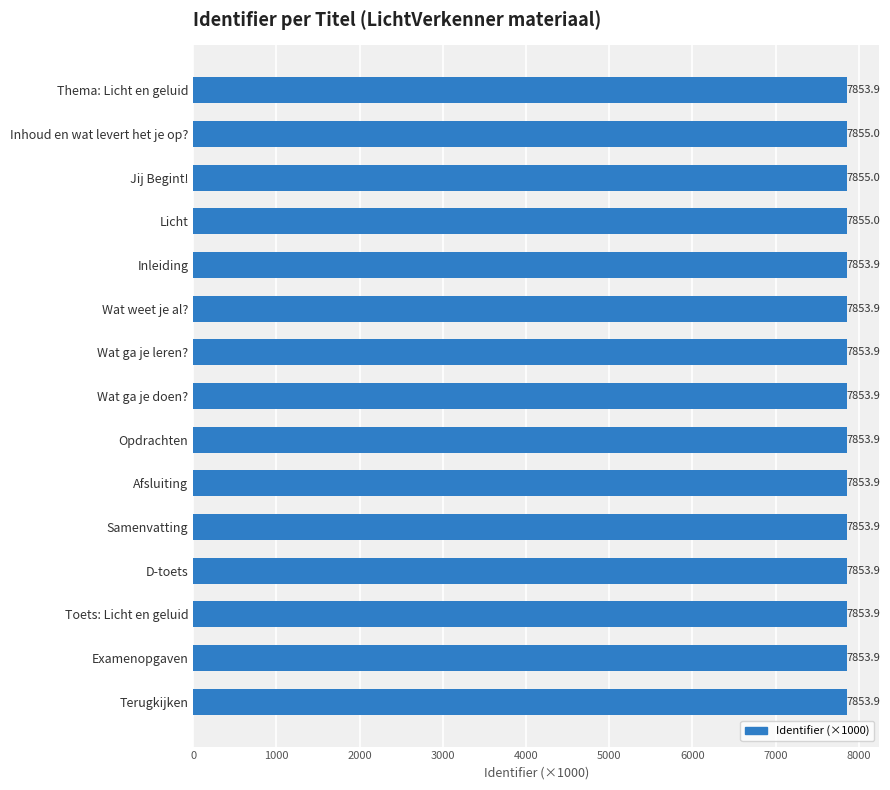

Approximately how many times larger is the value at Opdrachten compared to Licht?

1.0